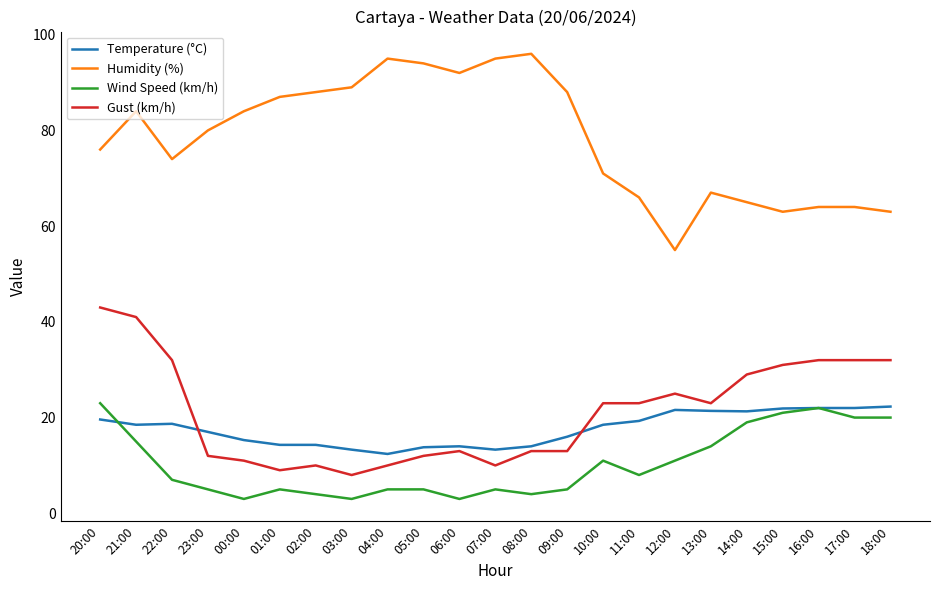

Where does the Gust (km/h) series first go above 23?

20:00